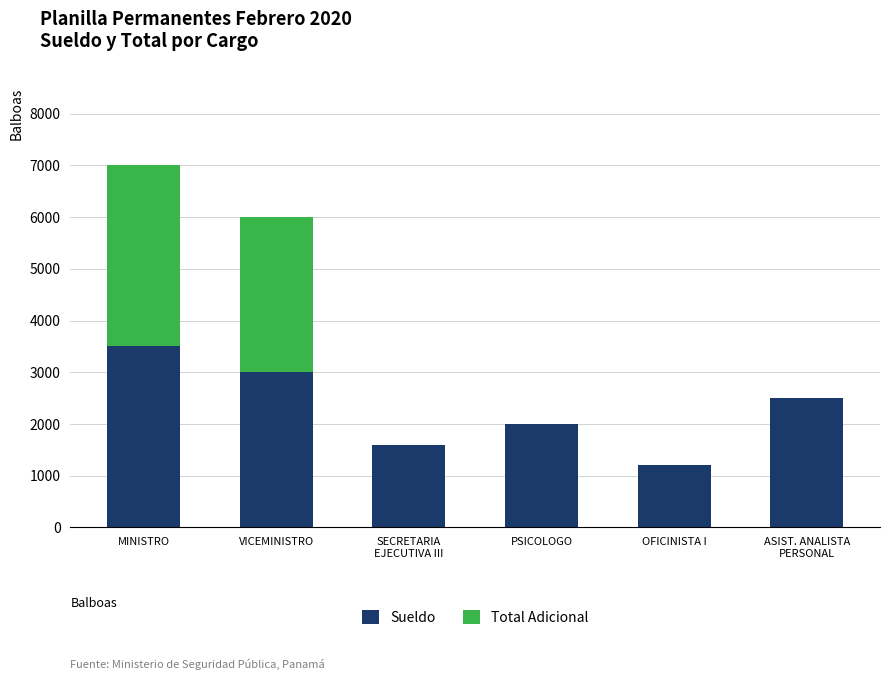

What is the maximum value for Sueldo?

3500